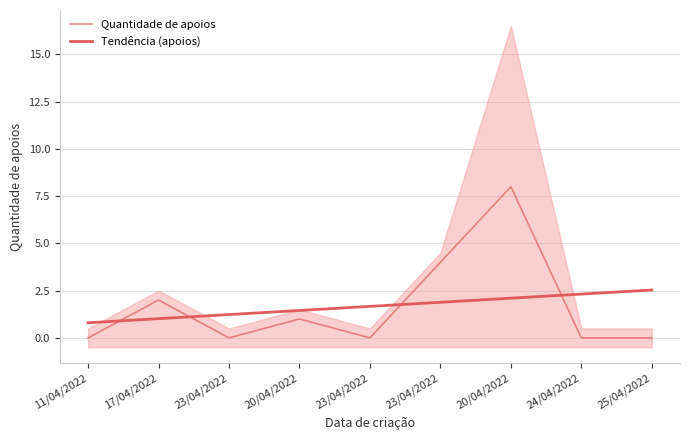

Which series has the widest spread of values?

Quantidade de apoios